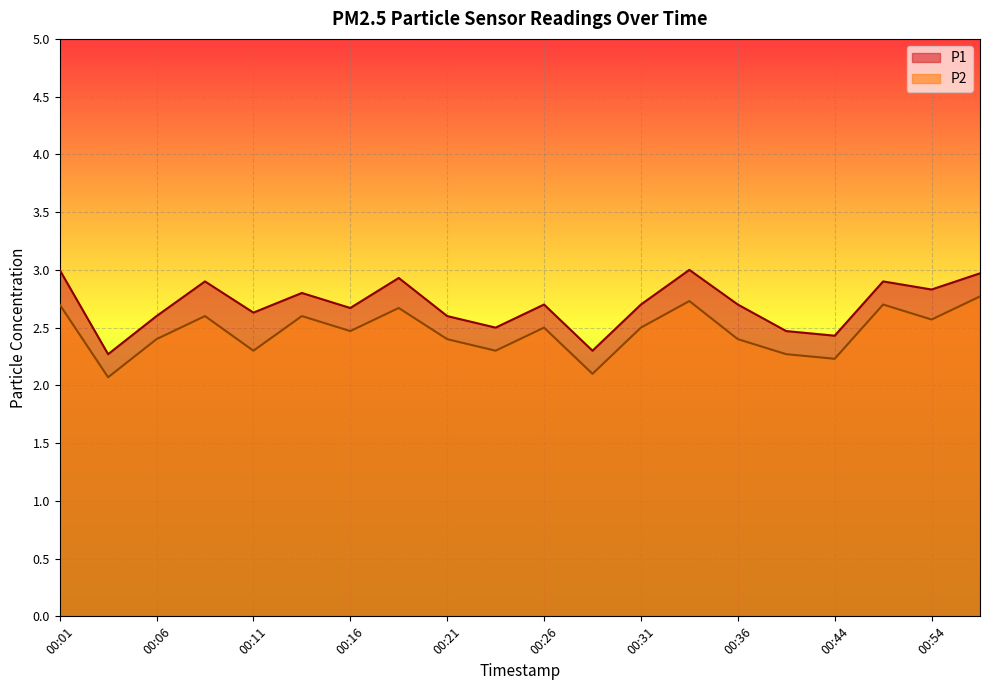

How many lines are shown in the chart?

2